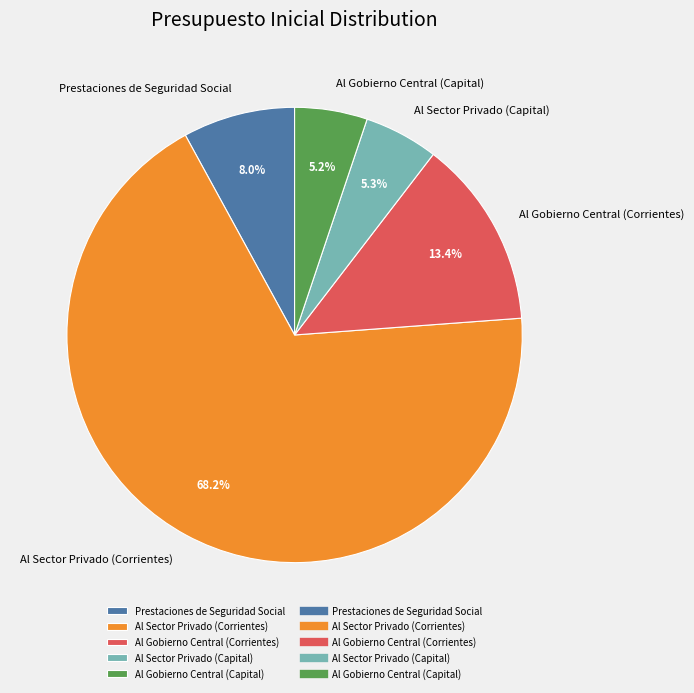

To the nearest percent, what is the average slice percentage?

20%